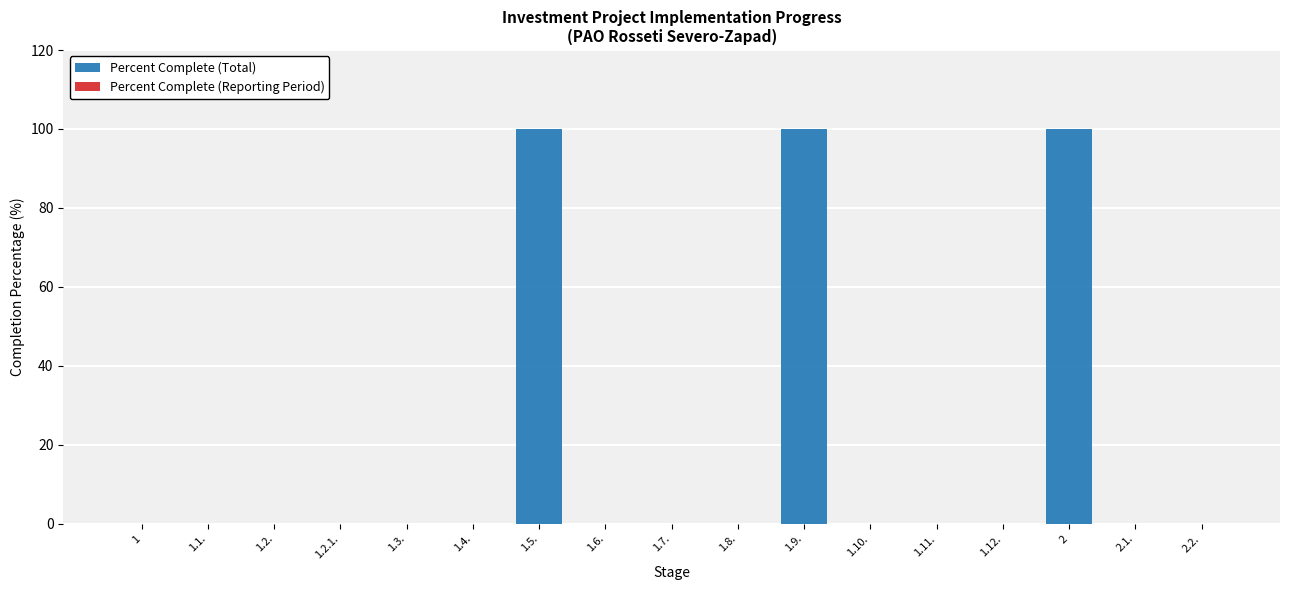

Is it true that the value at 1.1. is 60?

False